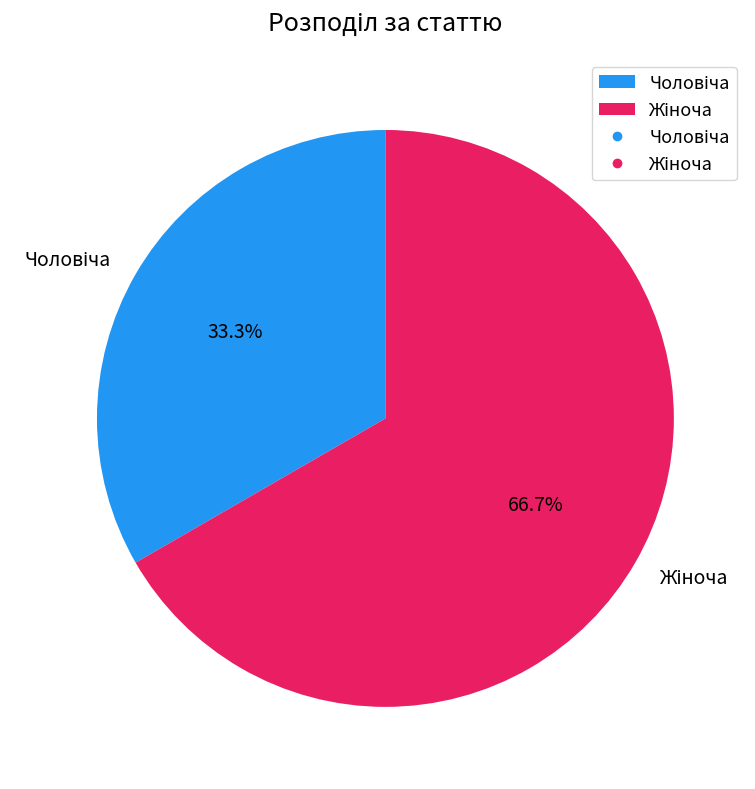

Does any single category account for the majority?

Yes